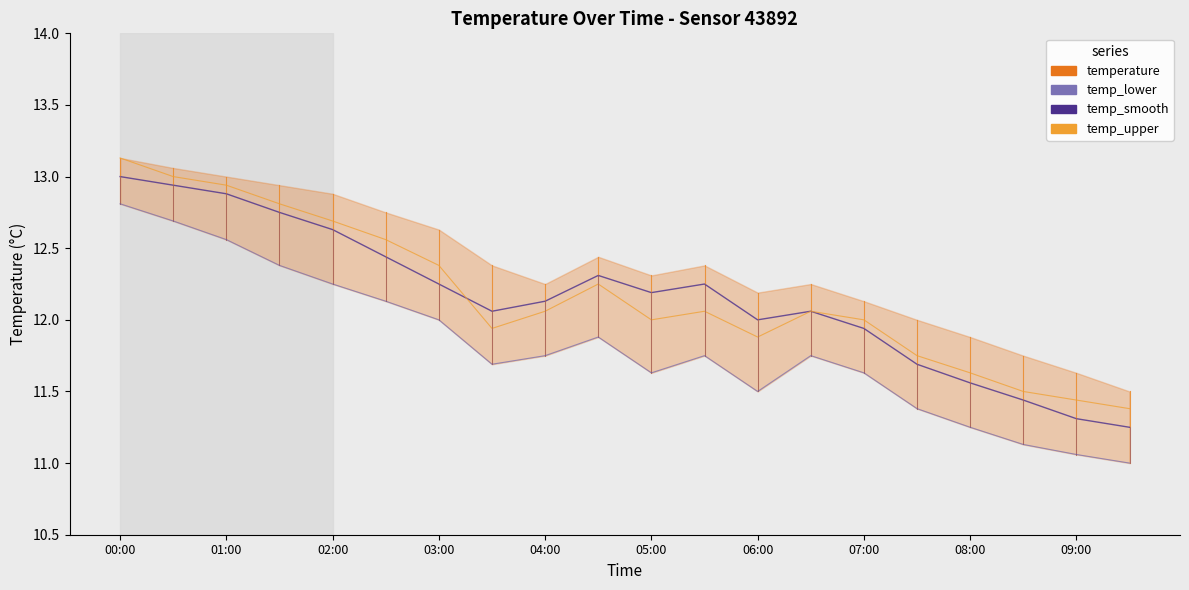

Which label corresponds to the smallest value in the chart?

09:30